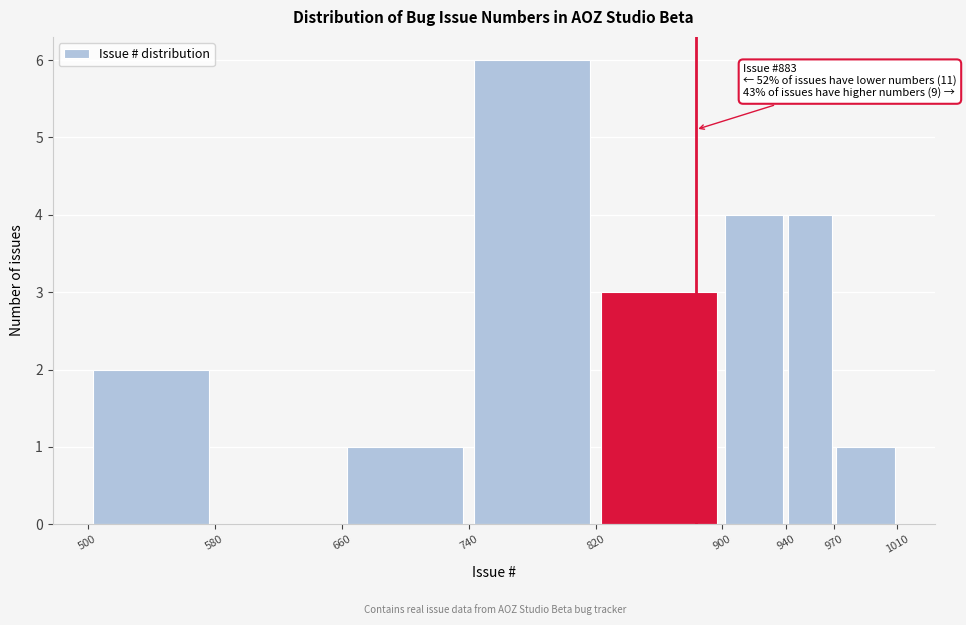

Over which range of the x-axis is the bar tallest?

740 to 820